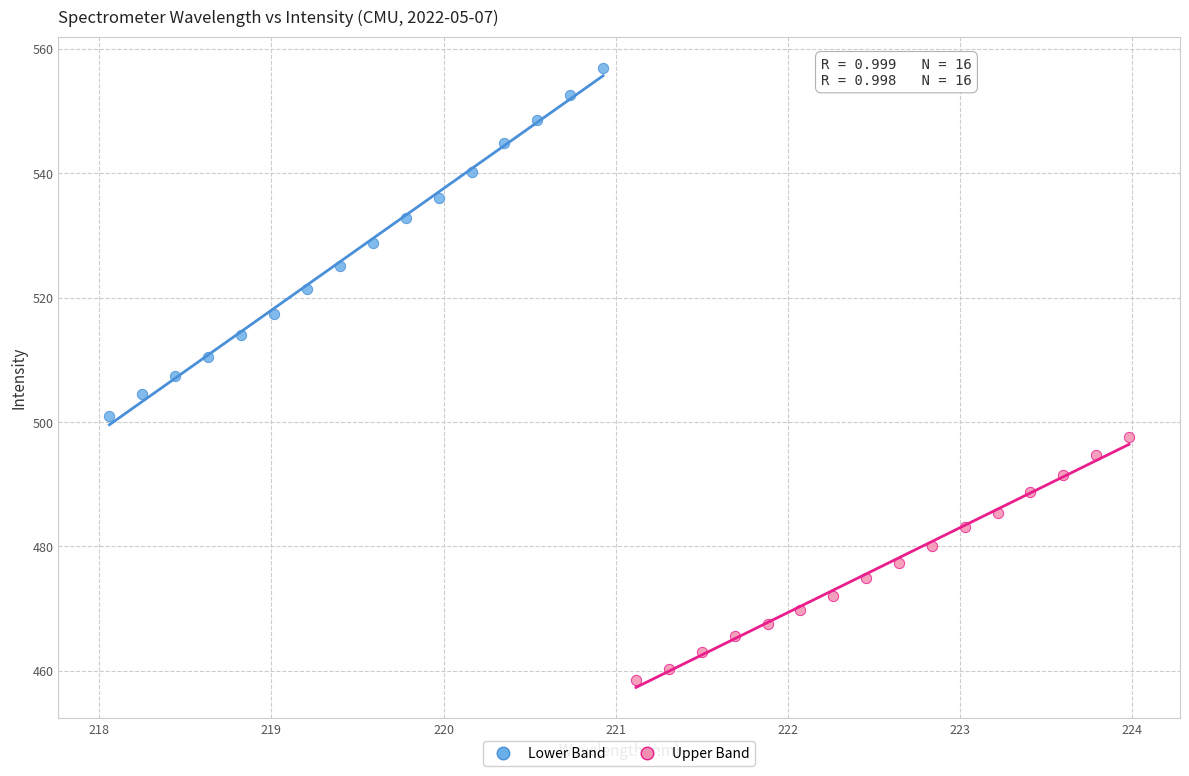

Which series reaches the maximum Y coordinate?

Lower Band